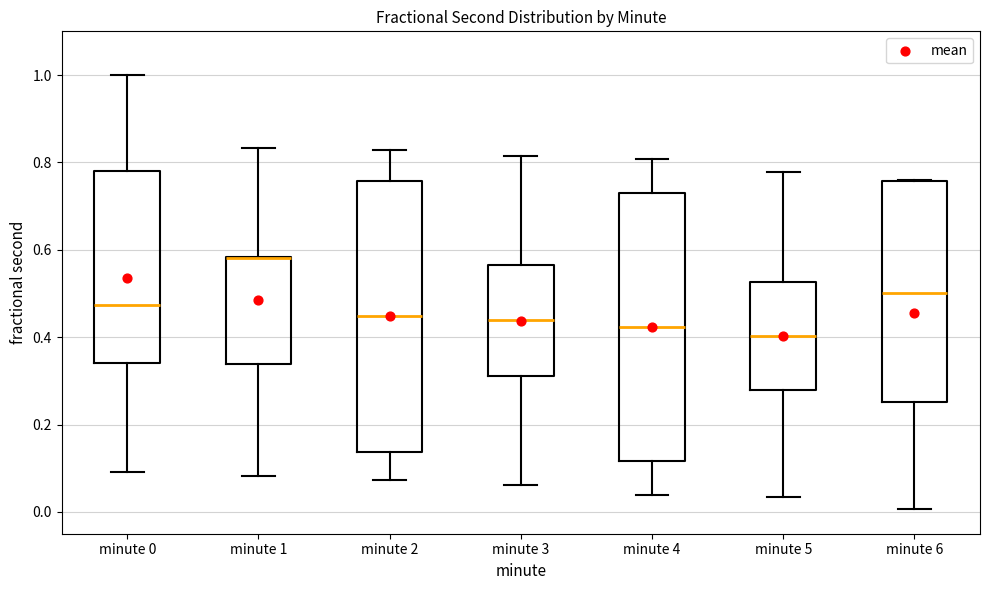

Reading left to right, transcribe this box plot: for each box, give where its median line is, the range the box spans, and where its two whiskers end, as read against the y-axis. The values are not printed on the chart, so give them approximately, as read against the axis.

minute 0: median 0.48, box 0.34 to 0.78, whiskers 0.10 to 1.00
minute 1: median 0.58 (drawn on the box's upper edge), box 0.34 to 0.58, whiskers 0.08 to 0.84
minute 2: median 0.44, box 0.14 to 0.76, whiskers 0.08 to 0.82
minute 3: median 0.44, box 0.32 to 0.56, whiskers 0.06 to 0.82
minute 4: median 0.42, box 0.12 to 0.72, whiskers 0.04 to 0.80
minute 5: median 0.40, box 0.28 to 0.52, whiskers 0.04 to 0.78
minute 6: median 0.50, box 0.26 to 0.76, whiskers 0.00 to 0.76